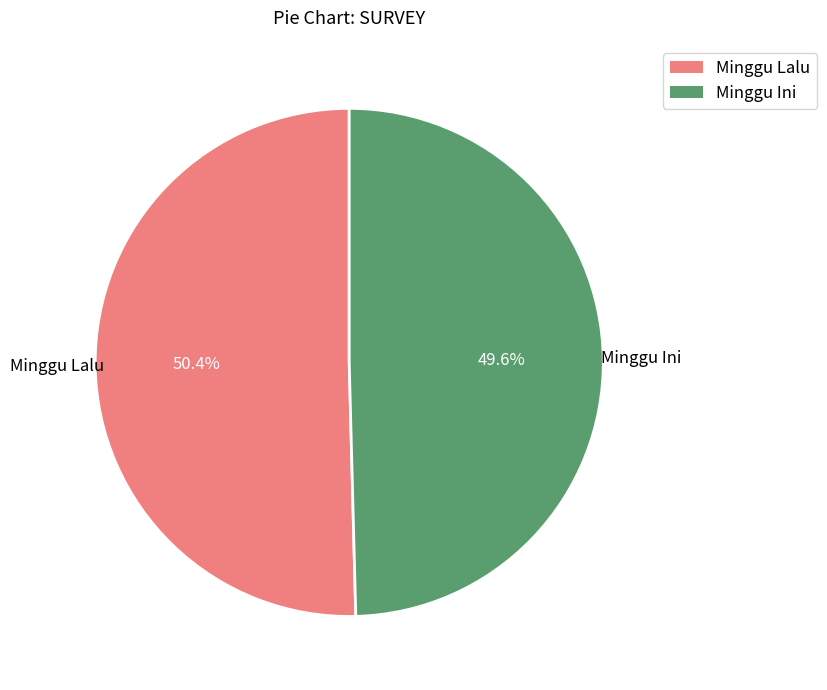

Approximately how many times larger is the value at Minggu Ini compared to Minggu Lalu?

1.0